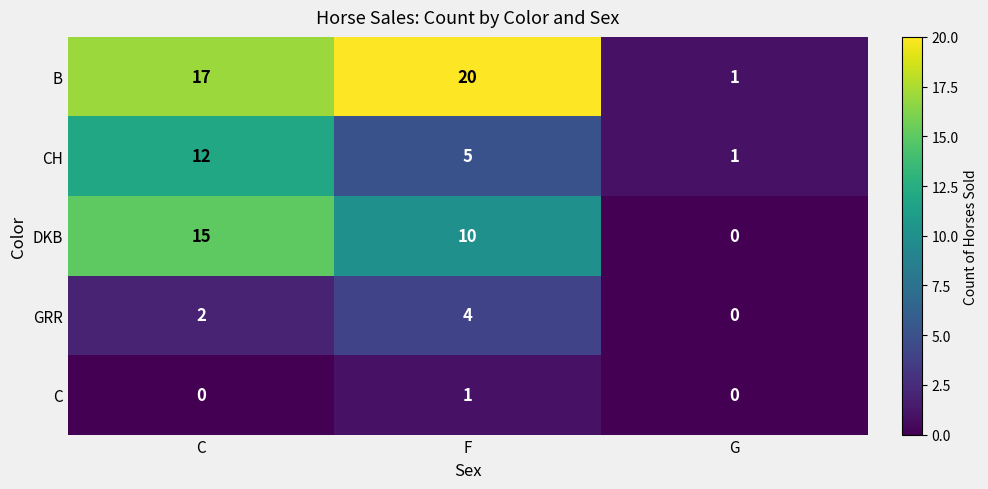

How many values in DKB are above zero?

2